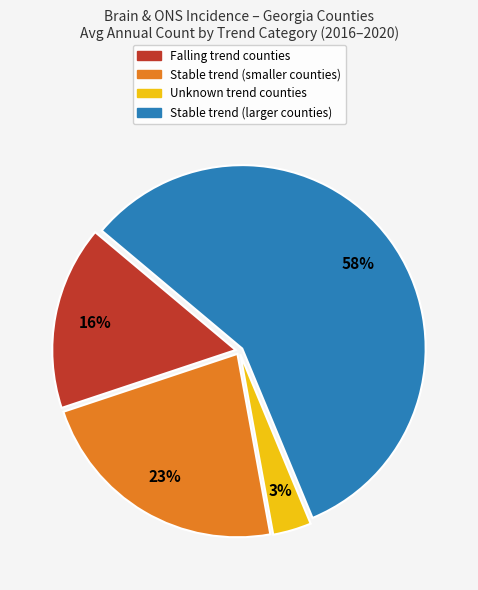

How many segments does this pie chart have?

4